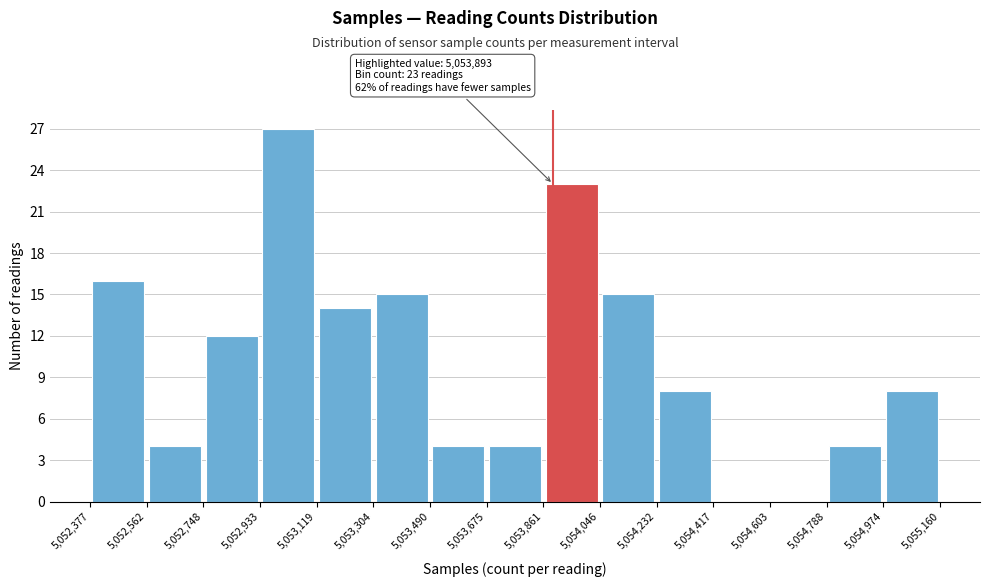

Over which range of the x-axis is the bar tallest?

5,052,933 to 5,053,119